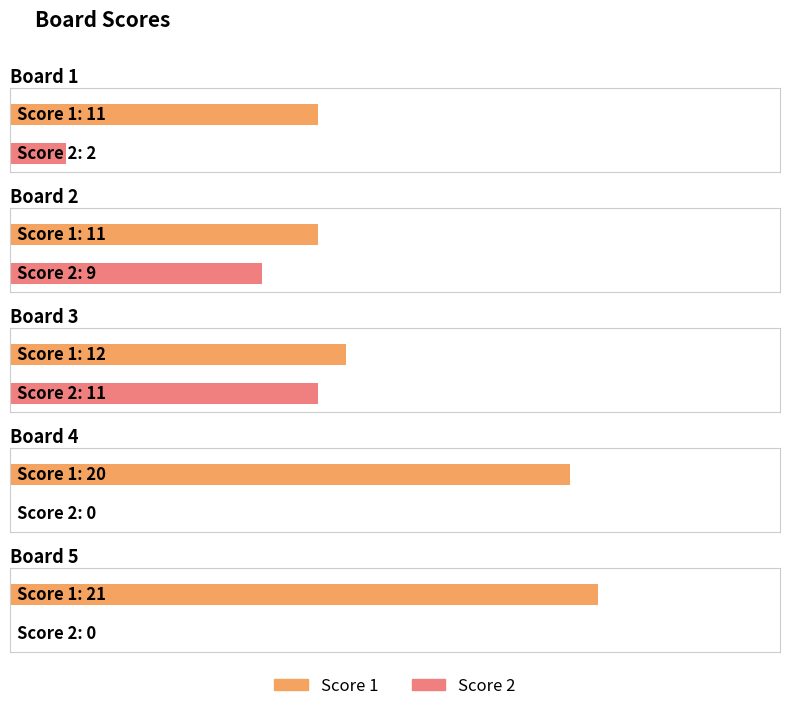

How many bars are there in total?

10